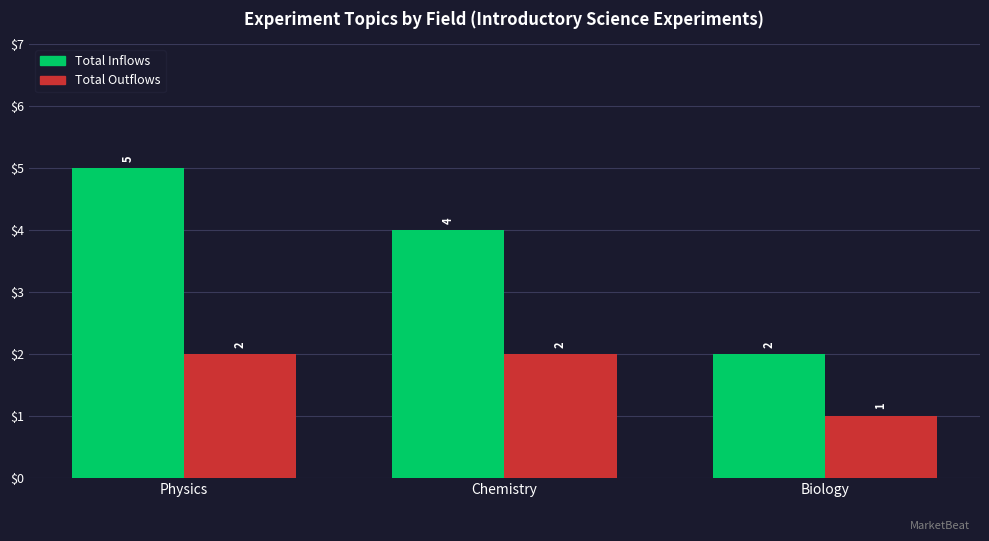

Is the value of Total Outflows at Biology greater than the value of Total Inflows at Chemistry?

No